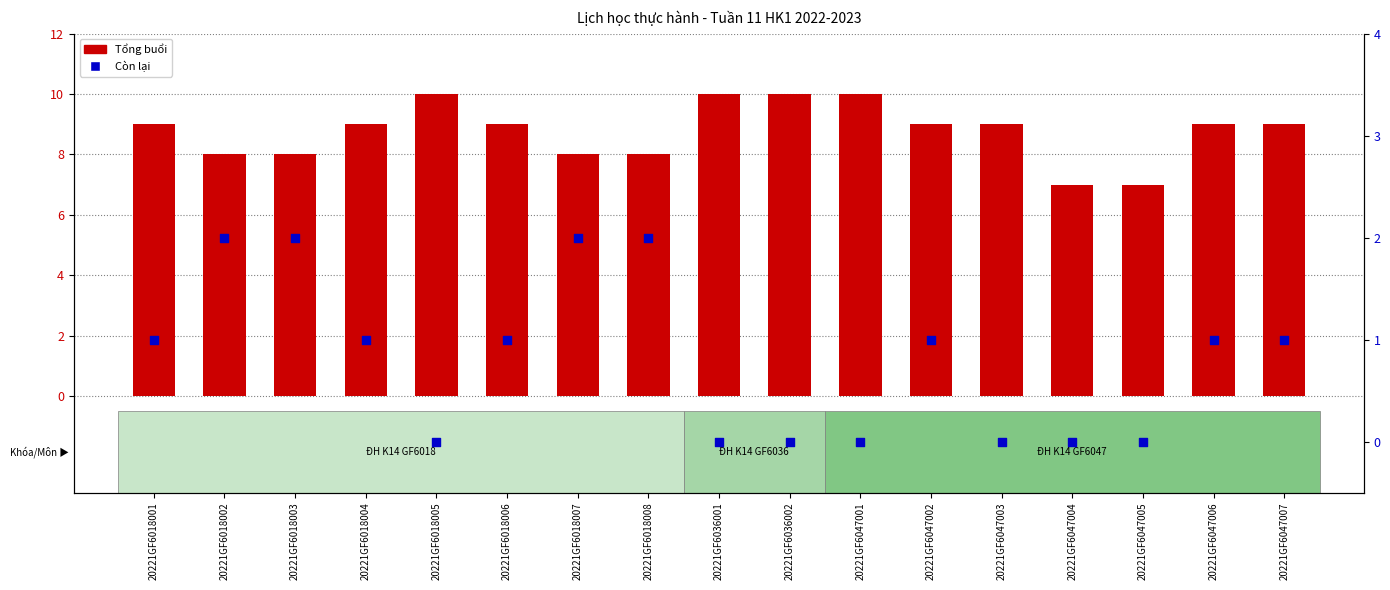

Which series has the widest spread of Y values?

Tổng buổi